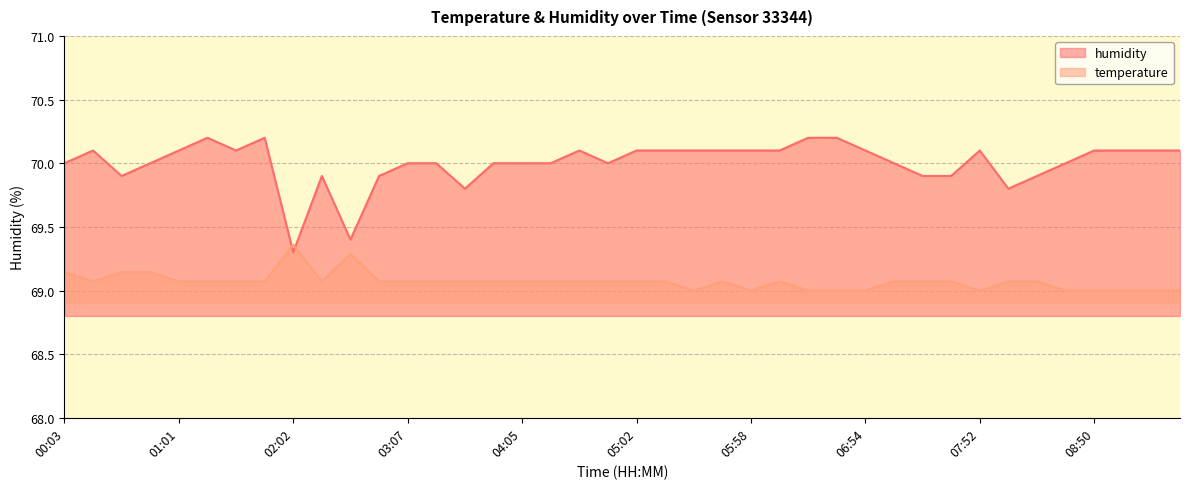

At which category is the sum across all series the highest?

01:15